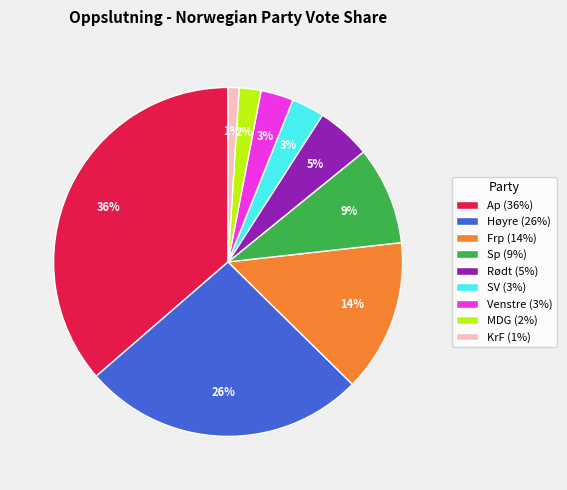

Is the sum of Høyre and MDG greater than half?

No